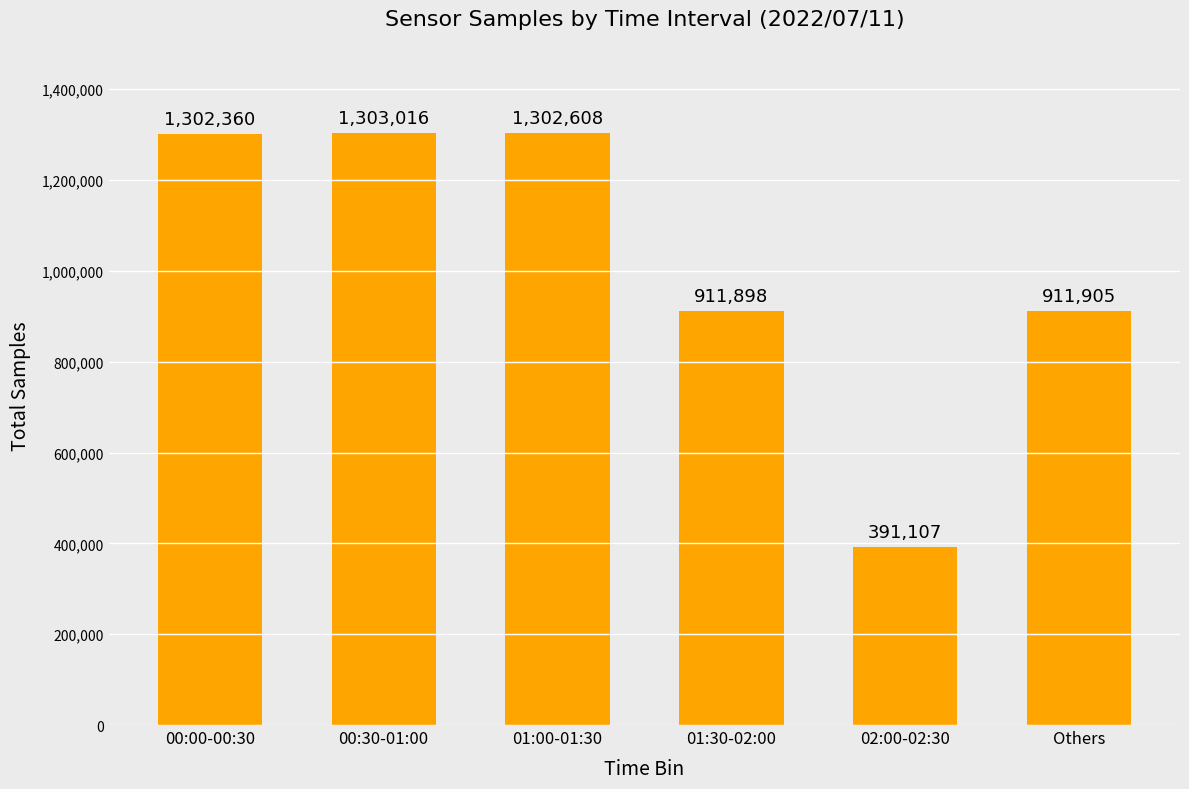

List the labels in order of value, smallest first.

02:00-02:30, 01:30-02:00, Others, 00:00-00:30, 01:00-01:30, 00:30-01:00